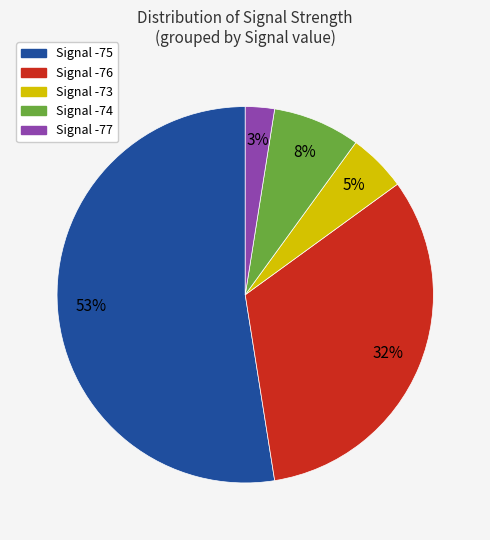

To the nearest percent, what is the difference between the largest and smallest slice percentages?

50%